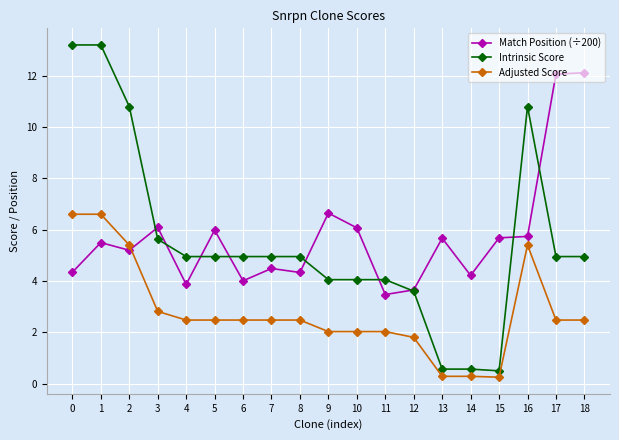

What is the sum of the Intrinsic Score values at 5 and 14?

5.5